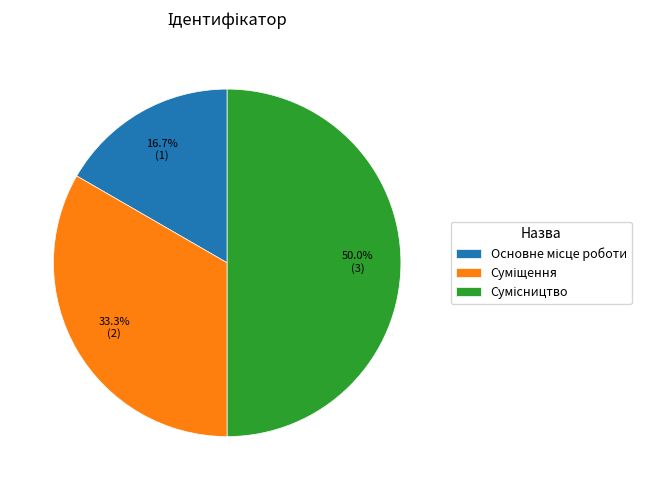

To the nearest percent, what percentage of the pie is Суміщення?

33%